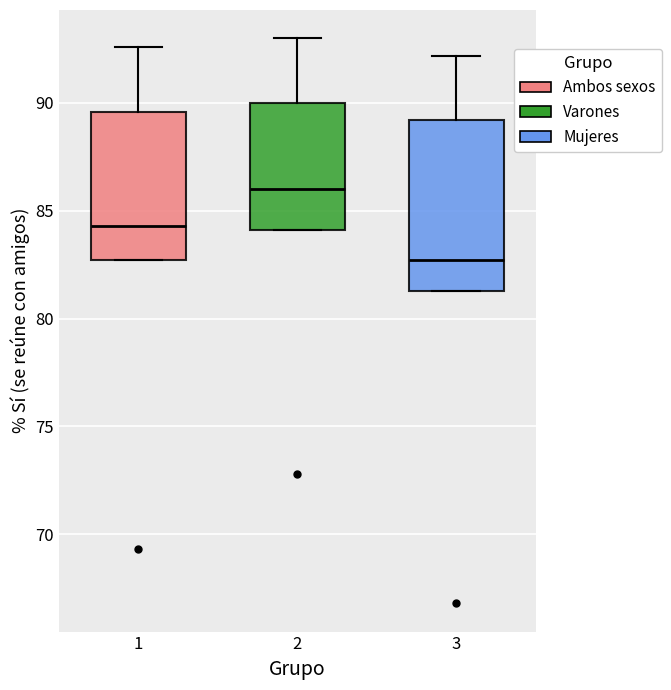

Reading left to right, transcribe this box plot: for each box, give where its median line is, the range the box spans, and where its two whiskers end, as read against the y-axis. The values are not printed on the chart, so give them approximately, as read against the axis.

1: median 84.5, box 82.5 to 89.5, whiskers 82.5 to 92.5
2: median 86.0, box 84.0 to 90.0, whiskers 84.0 to 93.0
3: median 82.5, box 81.5 to 89.0, whiskers 81.5 to 92.0